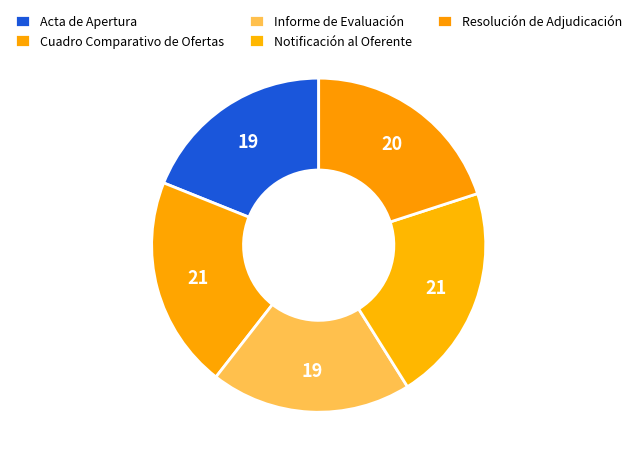

What percentage do Cuadro Comparativo de Ofertas and Informe de Evaluación together represent?

40.0%